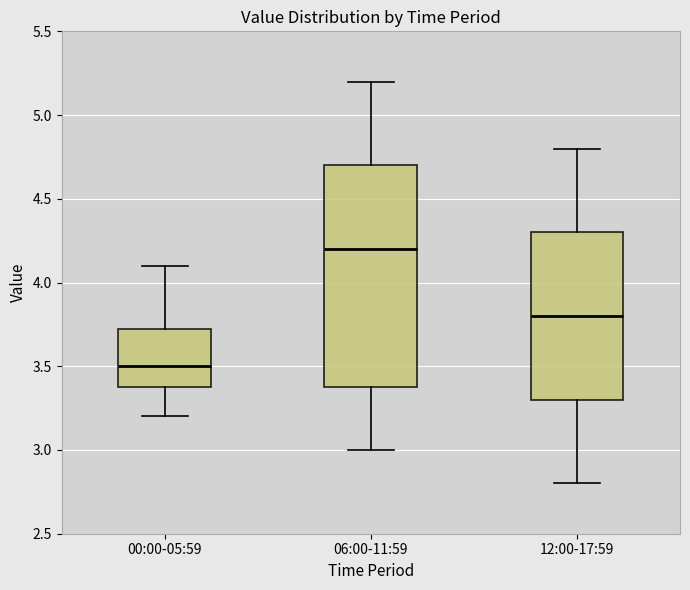

Which box has the highest median line?

06:00-11:59